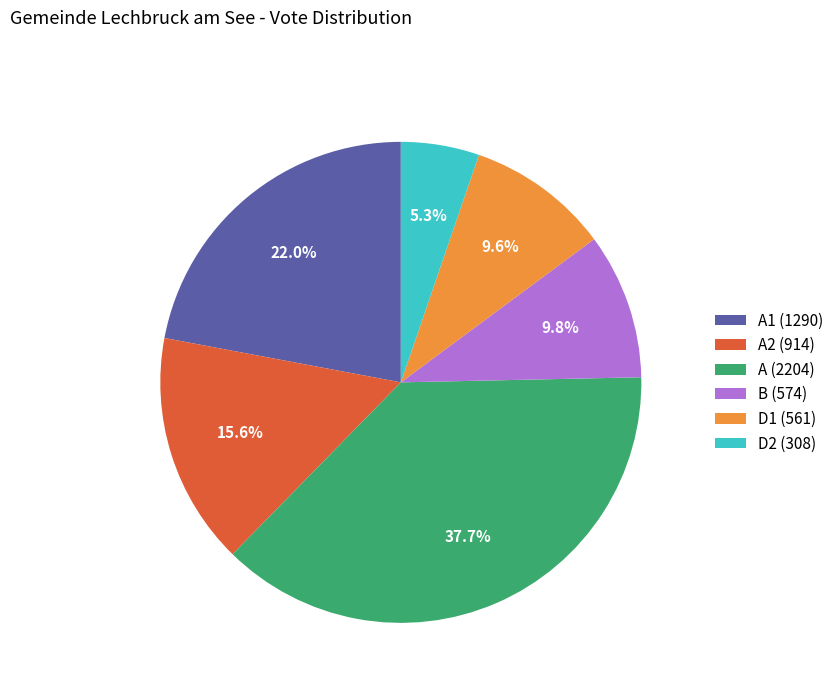

How many segments does this pie chart have?

6